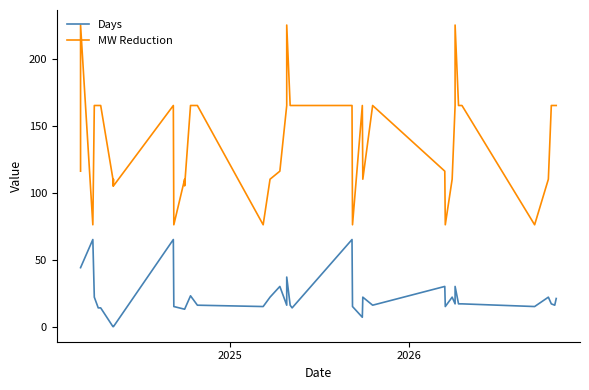

What is the average value of the Days series?

22